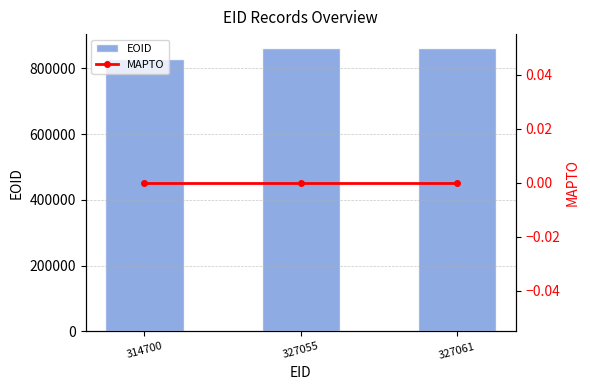

What are all the series names shown in the legend?

EOID, MAPTO